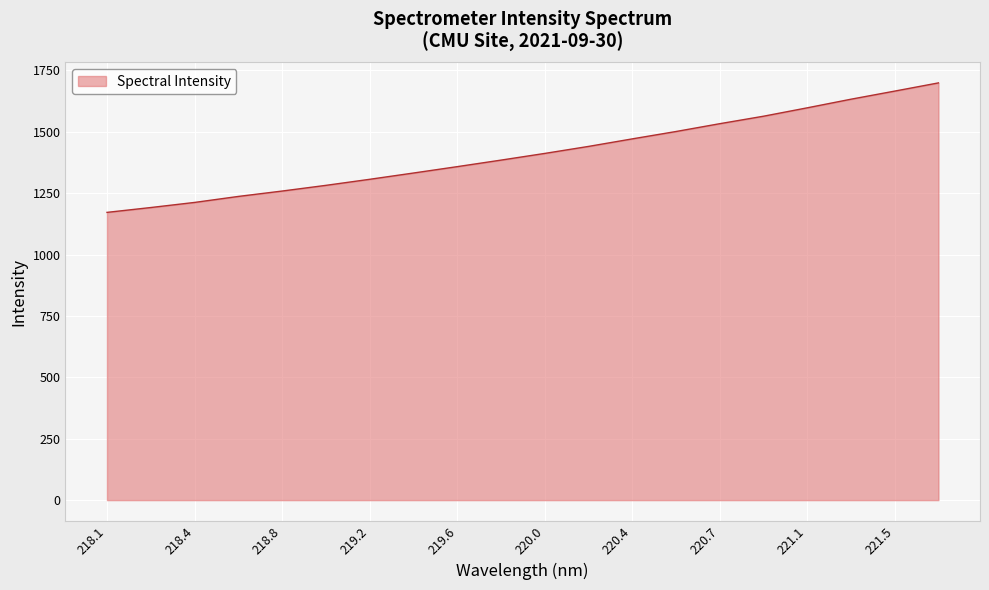

What is the greatest value displayed?

1698.7